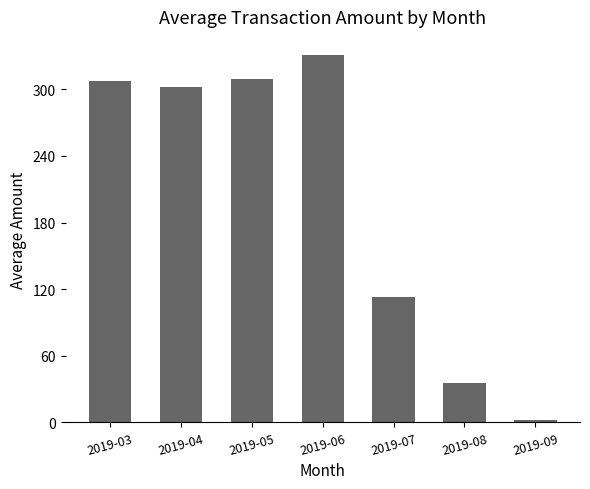

What is the minimum value shown in the chart?

2.0